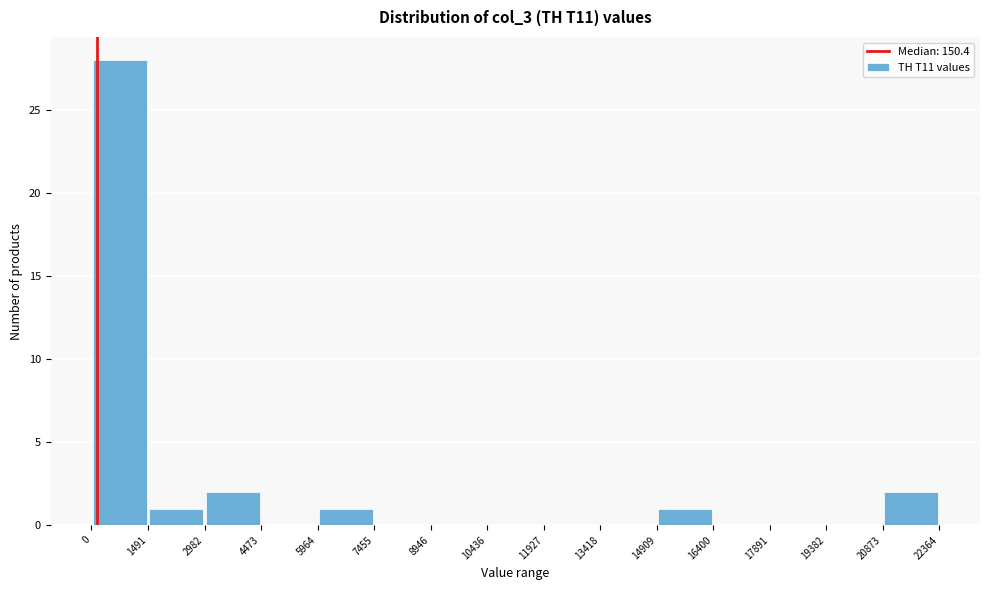

Reading left to right, list every bar in this chart as the range it spans on the x-axis followed by its height. The values are not printed on the chart, so give them approximately, as read against the axis.

0 to 1491: 28
1491 to 2982: 1
2982 to 4473: 2
4473 to 5964: 0
5964 to 7455: 1
7455 to 8946: 0
8946 to 10436: 0
10436 to 11927: 0
11927 to 13418: 0
13418 to 14909: 0
14909 to 16400: 1
16400 to 17891: 0
17891 to 19382: 0
19382 to 20873: 0
20873 to 22364: 2